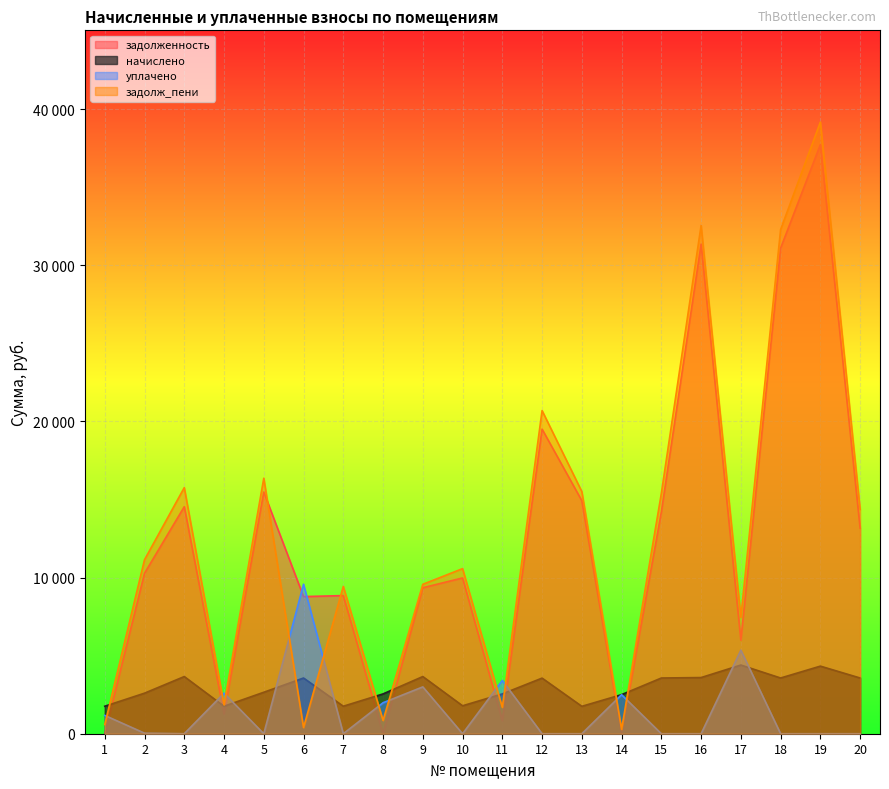

What are all the series names shown in the legend?

задолженность, начислено, уплачено, задолж_пени